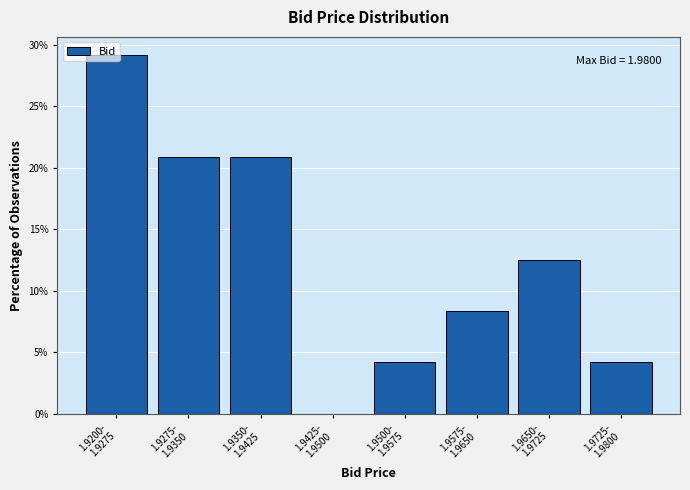

What is the maximum value shown in the chart?

29.2